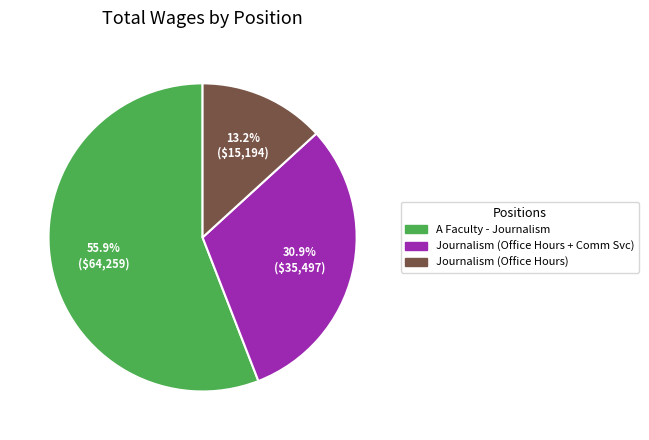

How many slices are in this pie chart?

3